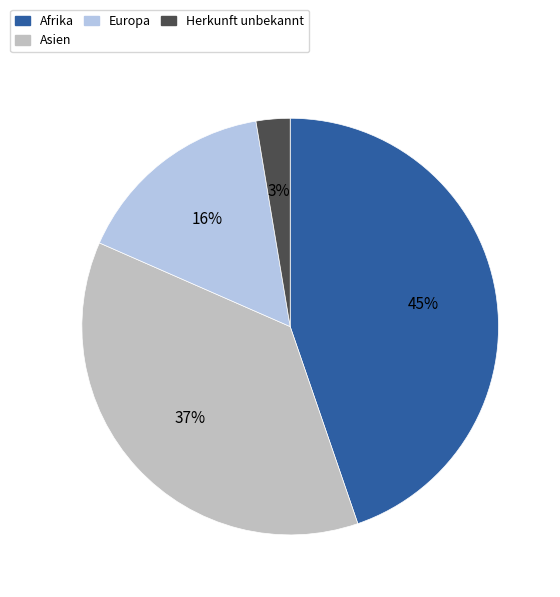

Is there a majority slice in this chart?

No